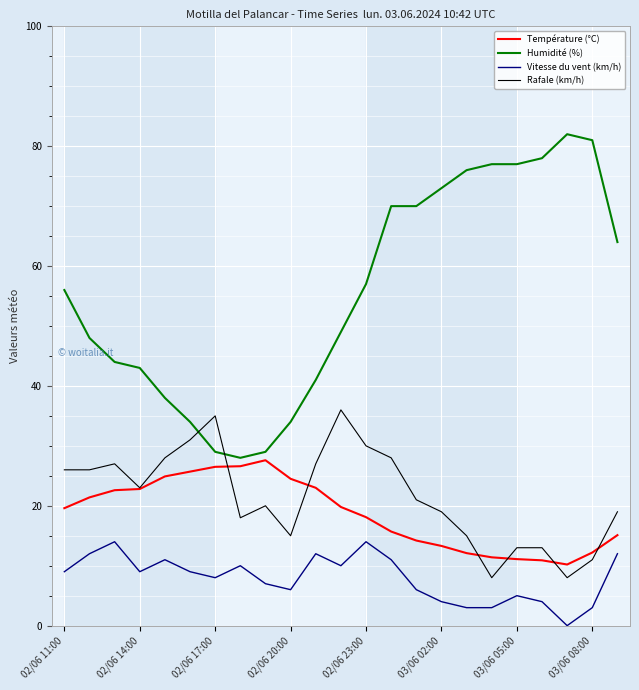

Which series has the widest spread of values?

Humidité (%)